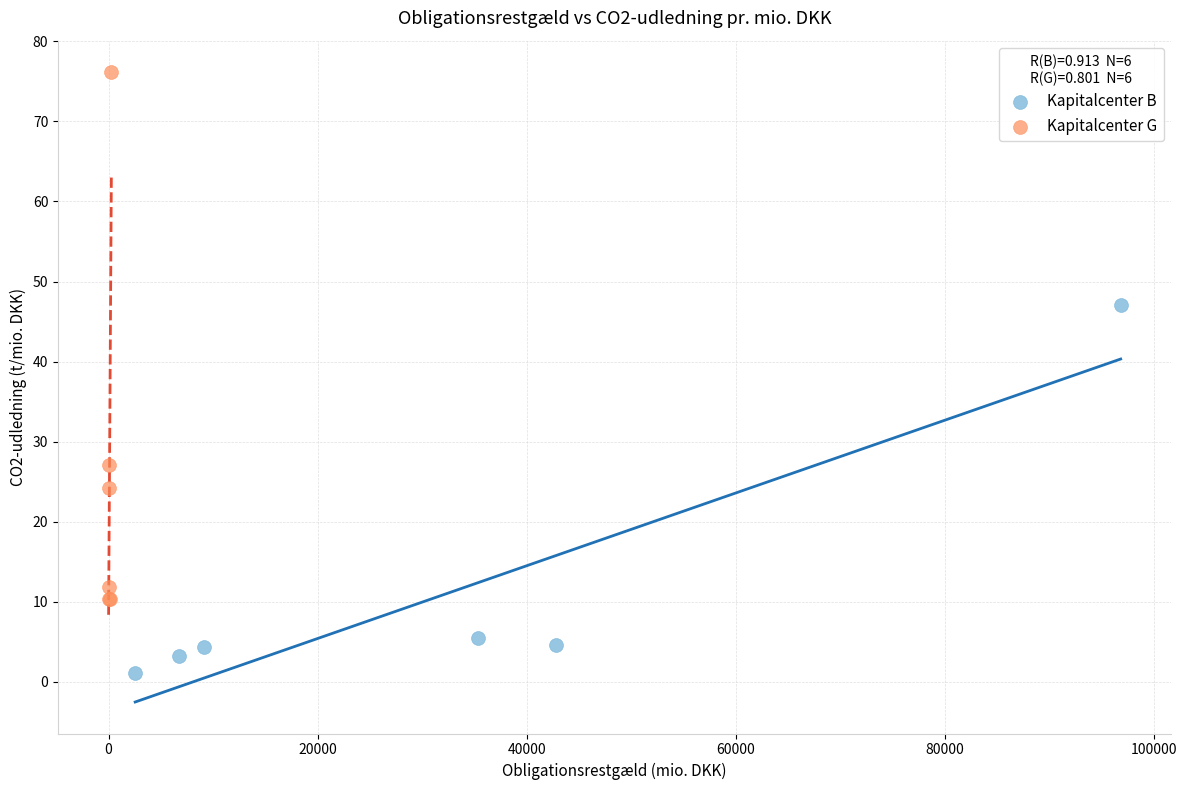

Which series has the largest Y range (max minus min)?

Kapitalcenter G